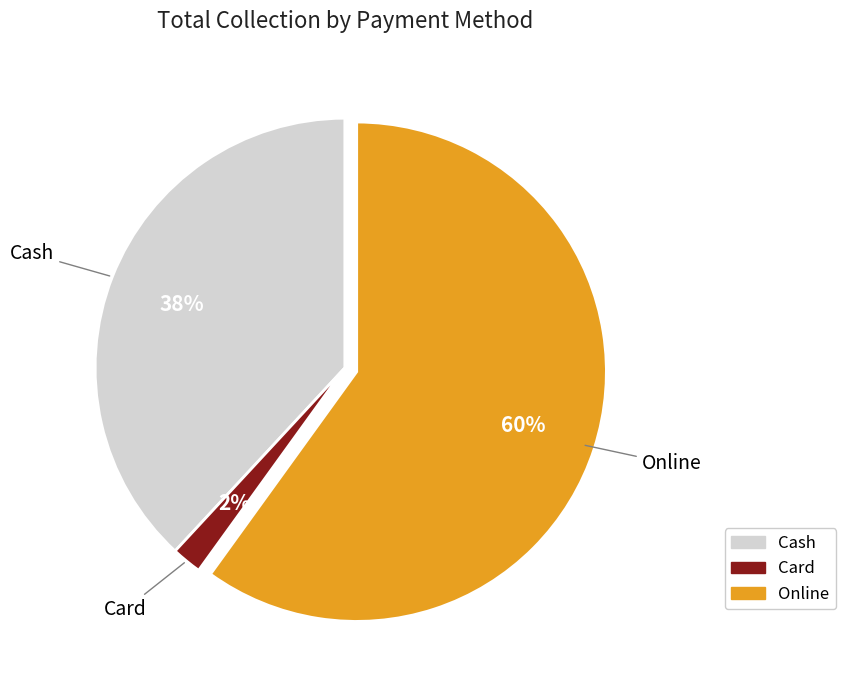

Is there any slice that represents more than half of the pie?

Yes